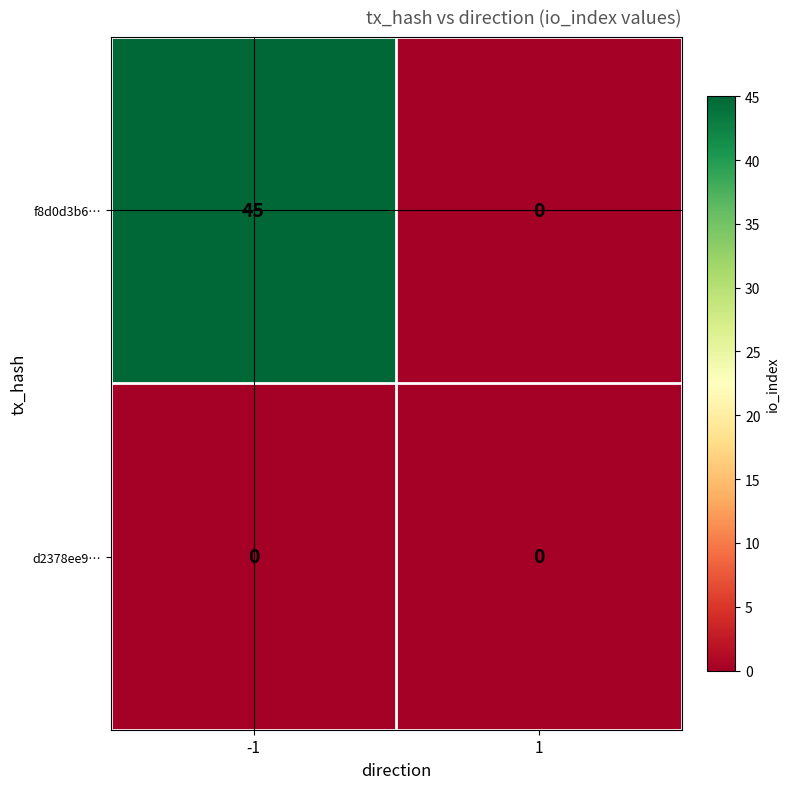

Reading left to right, list all the values displayed in this chart.

f8d0d3b6…: -1=45	1=0
d2378ee9…: -1=0	1=0